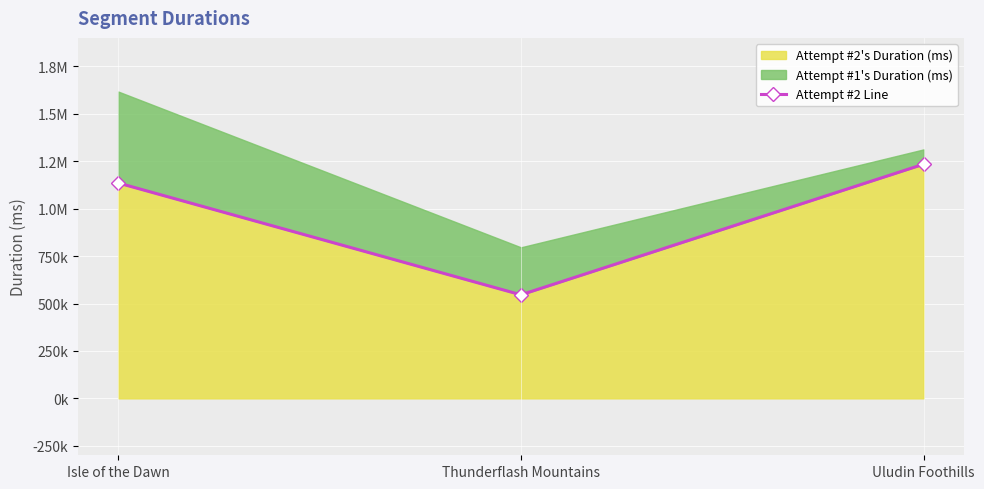

What is the sum of all values?

2915475